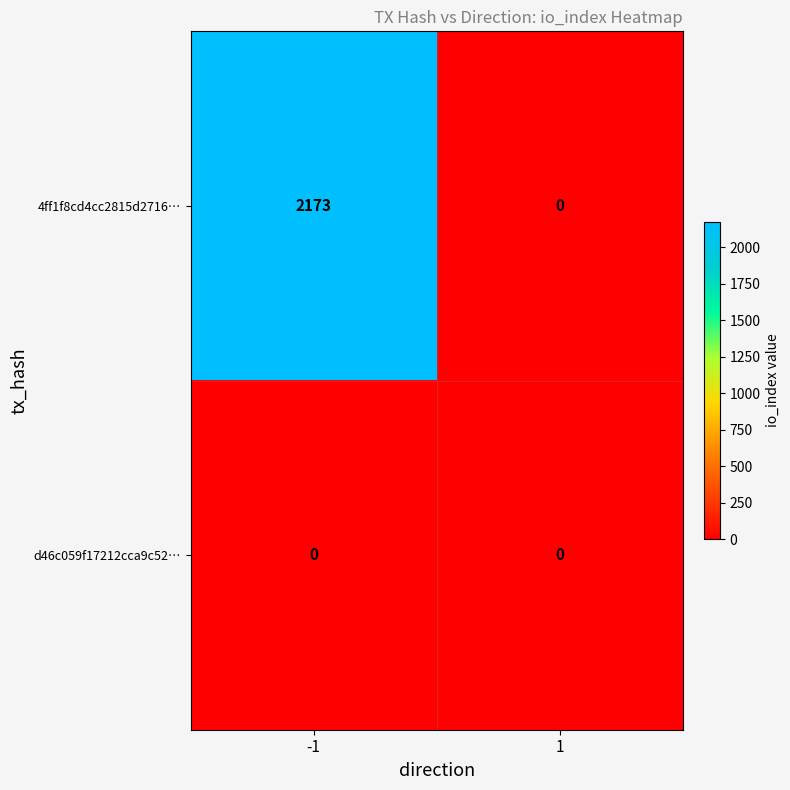

Rank the categories by 4ff1f8cd4cc2815d2716… value from lowest to highest.

1, -1